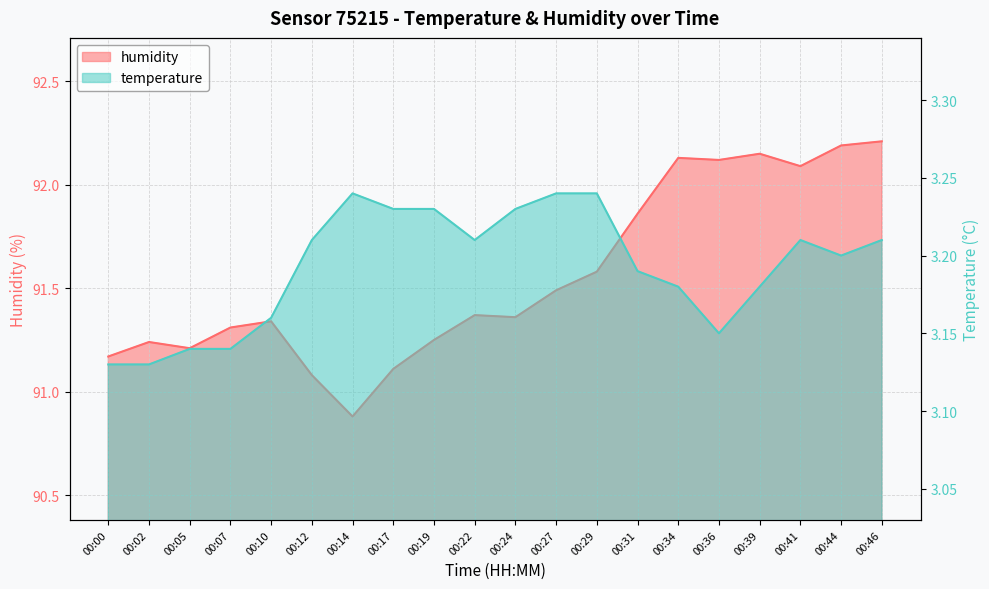

Which has a higher value, 00:02 or 00:14?

00:02